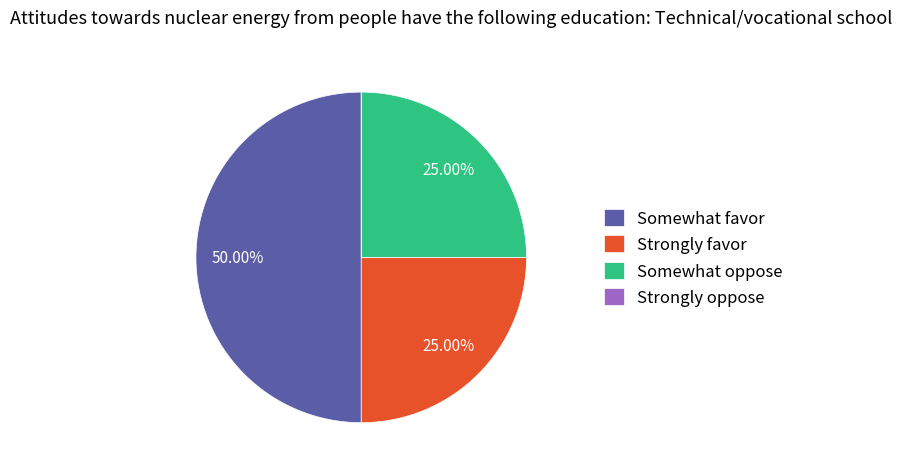

Which category has the biggest portion of the pie?

Somewhat favor